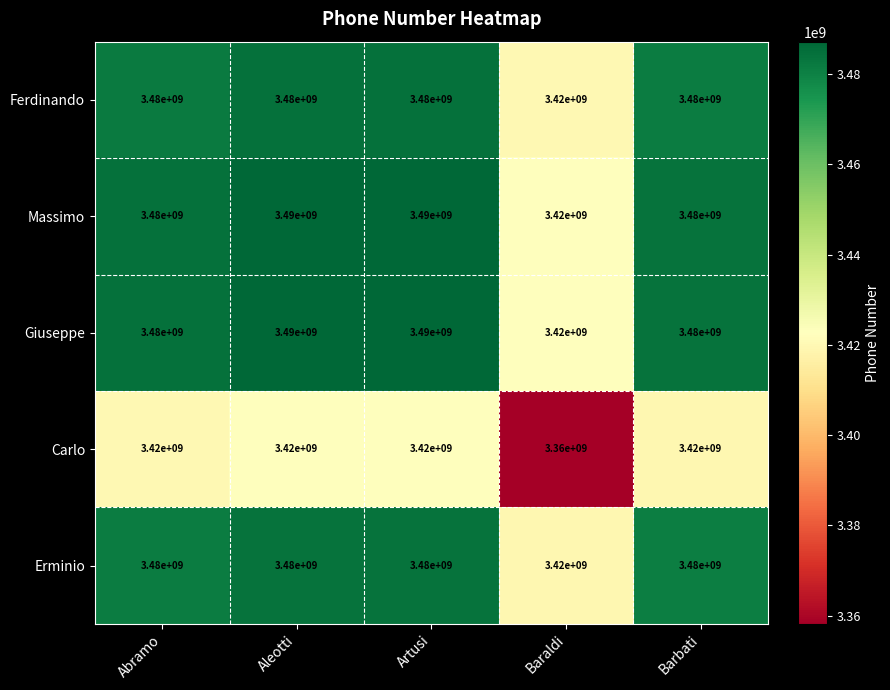

Count the number of categories in the chart.

5